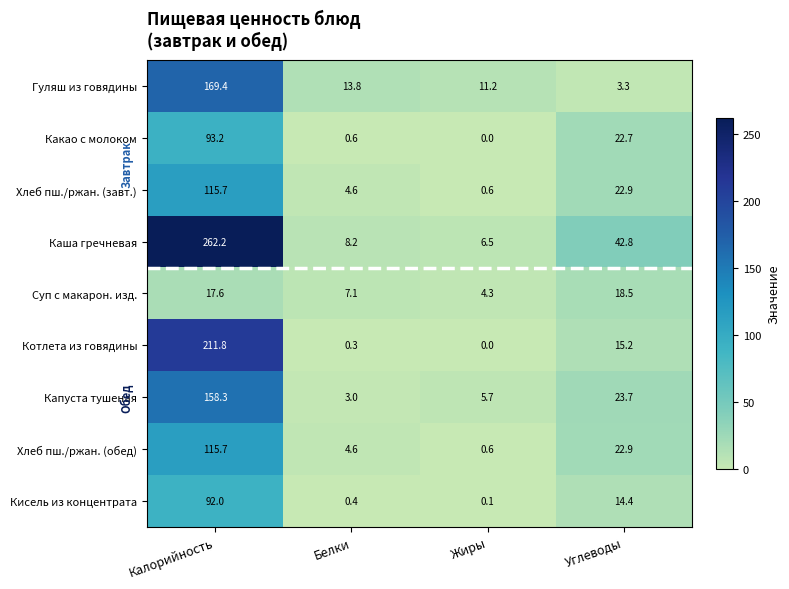

Is the value of Кисель из концентрата at Калорийность greater than the value of Хлеб пш./ржан. (завт.) at Белки?

Yes